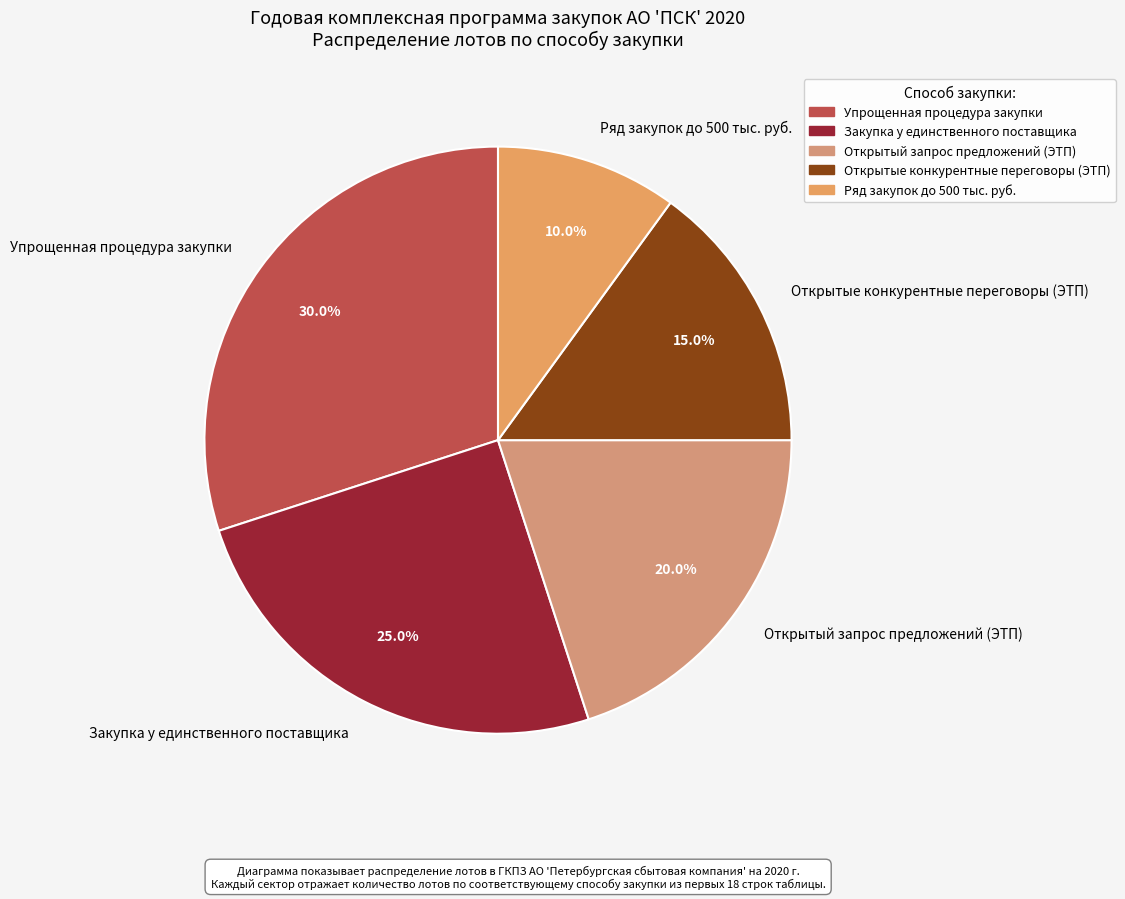

How many segments does this pie chart have?

5